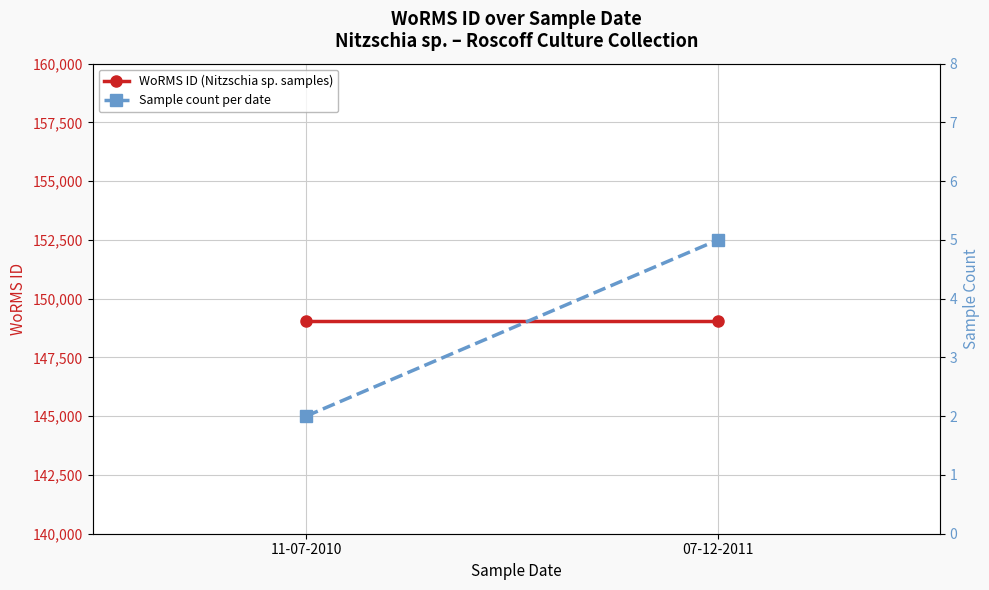

Which series has the largest total across all categories?

WoRMS ID (Nitzschia sp. samples)